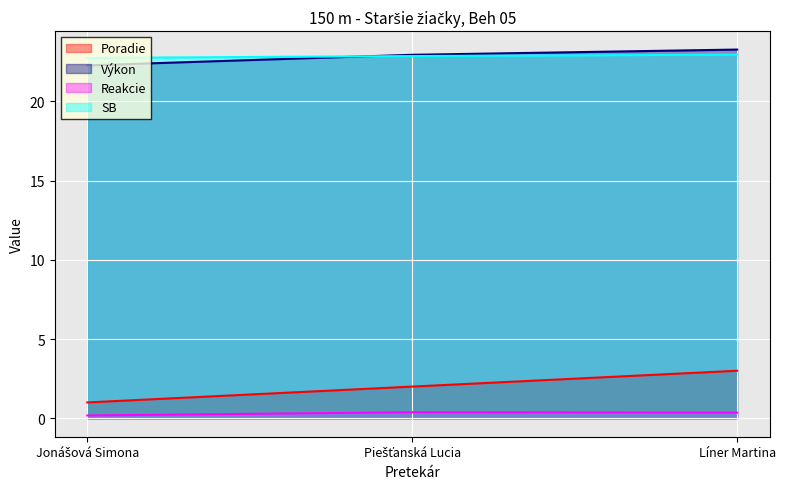

Which has a higher value, Piešťanská Lucia or Líner Martina?

Líner Martina